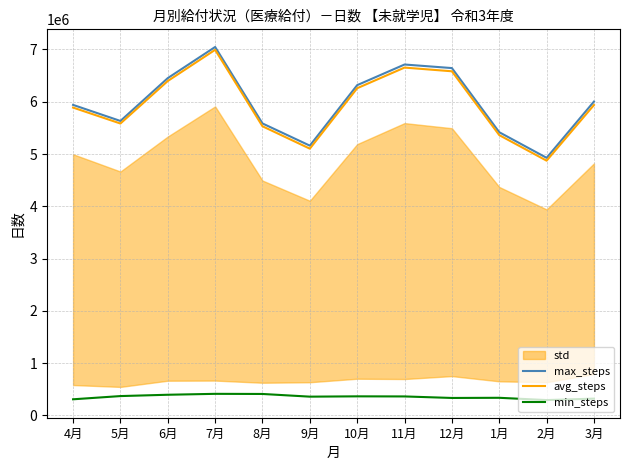

What is the maximum value shown in the chart?

7046965